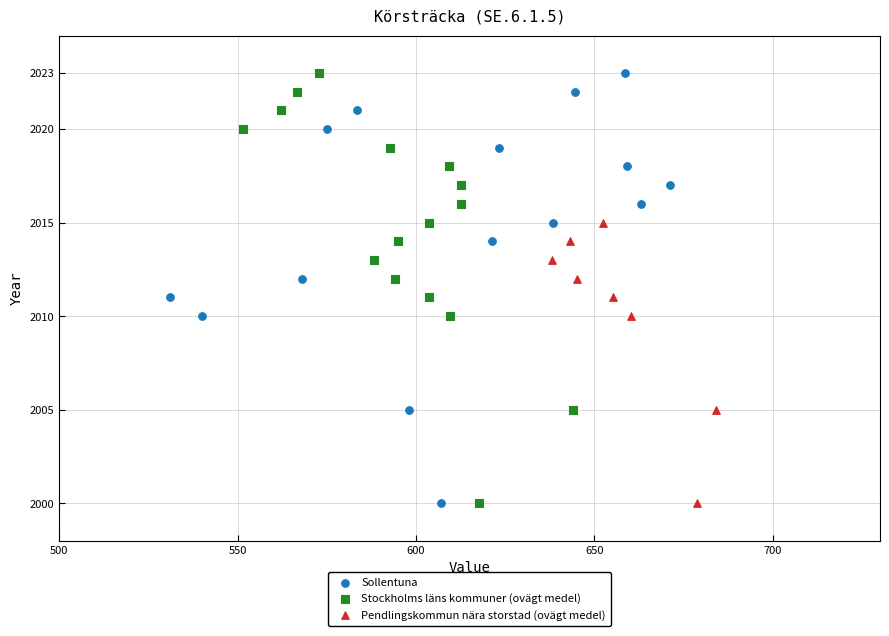

What are all the series names shown in the legend?

Sollentuna, Stockholms läns kommuner (ovägt medel), Pendlingskommun nära storstad (ovägt medel)